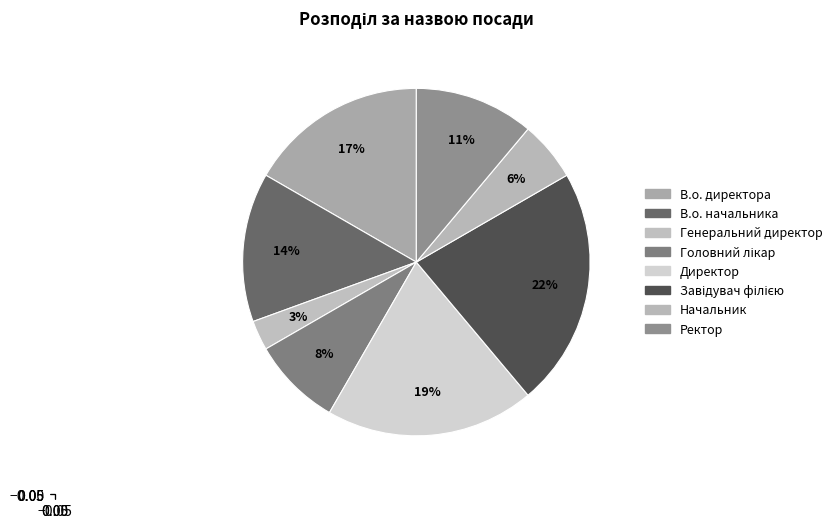

What percentage do Директор and Начальник together represent?

25.0%